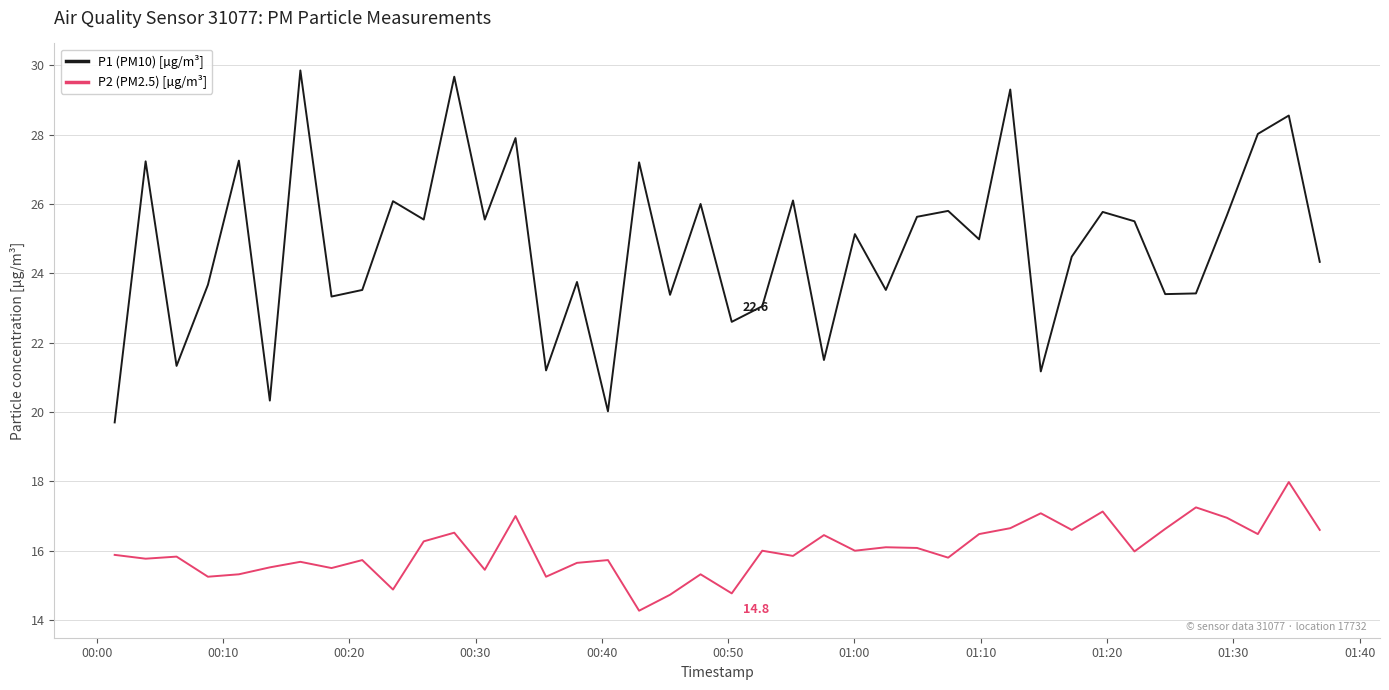

Rank the series by their maximum value, from highest to lowest.

P1 (PM10) [µg/m³], P2 (PM2.5) [µg/m³]